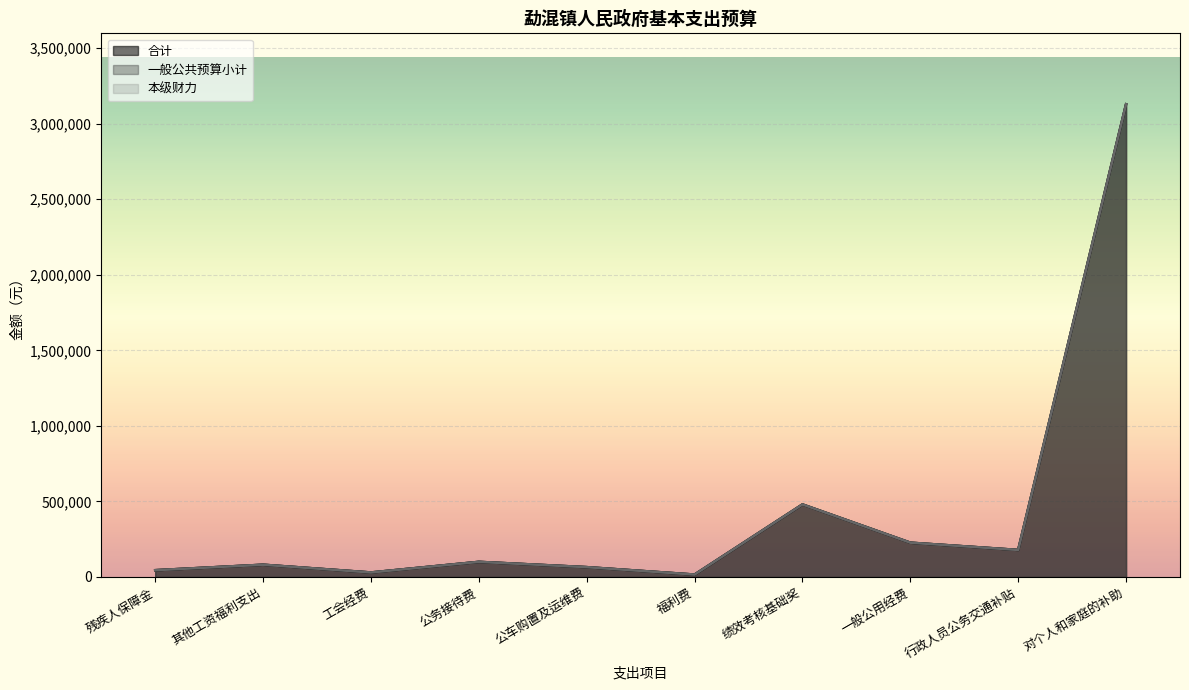

Rank the series by their maximum value, from highest to lowest.

合计, 一般公共预算小计, 本级财力